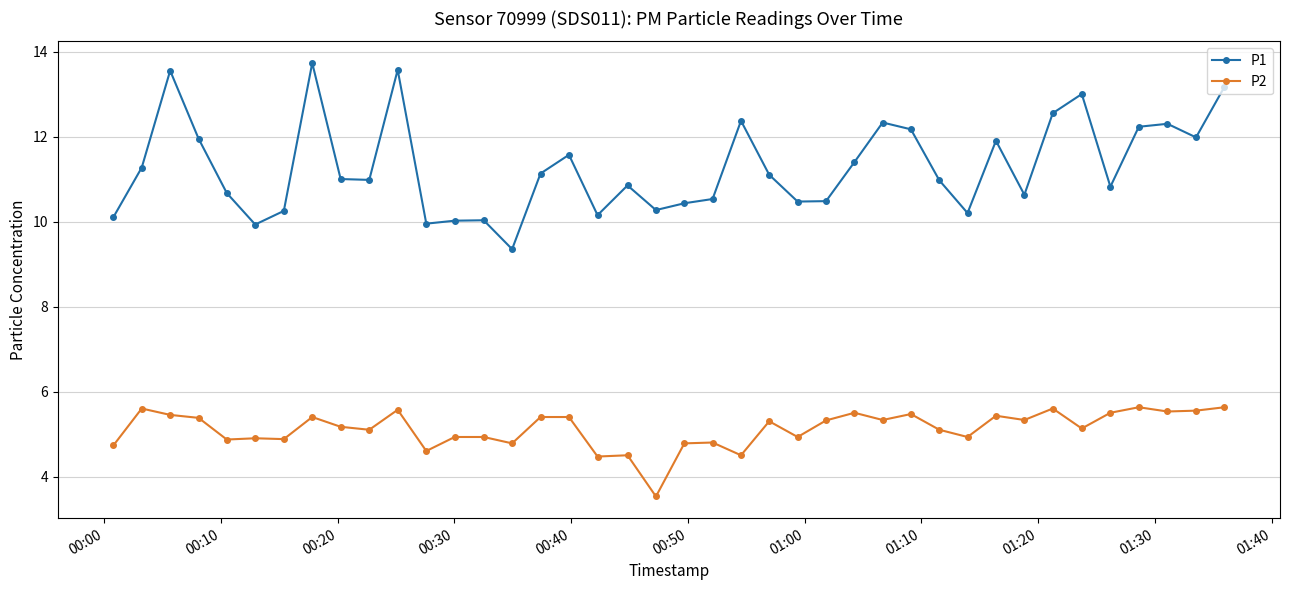

Which series has the widest spread of values?

P1